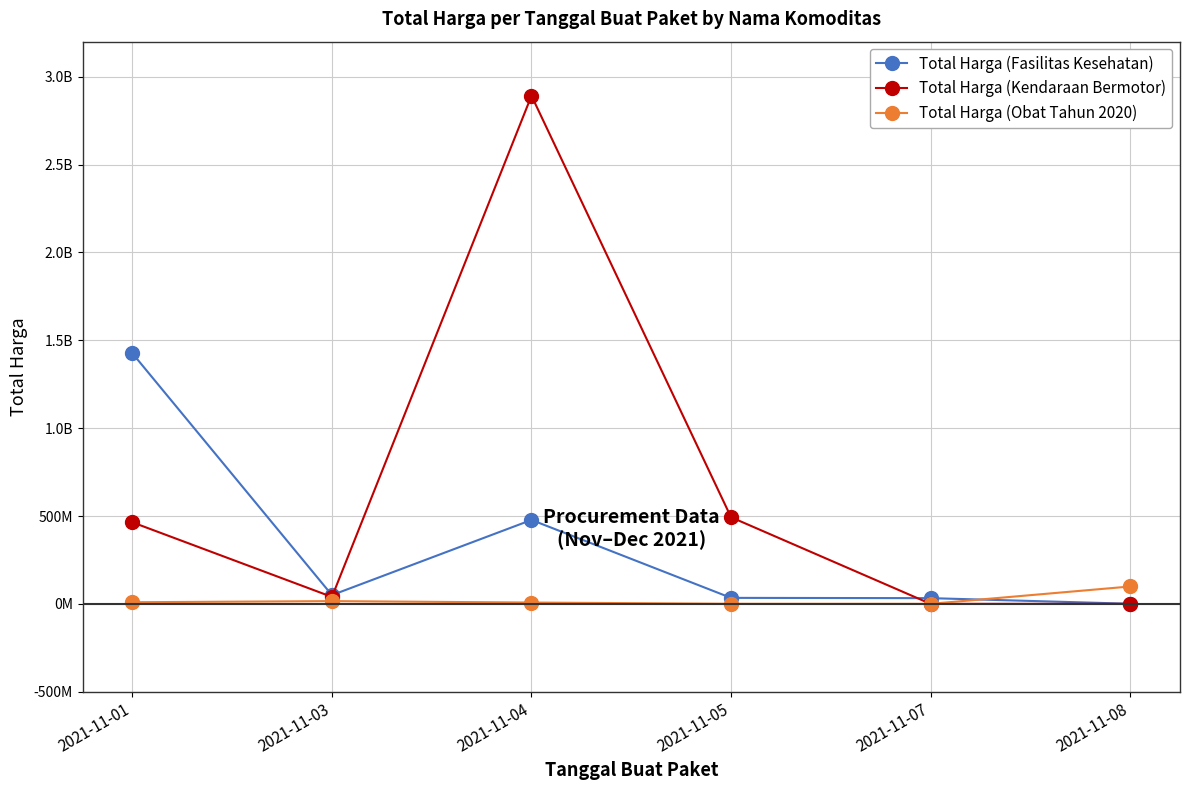

Between 2021-11-01 and 2021-11-07, which is larger?

2021-11-01